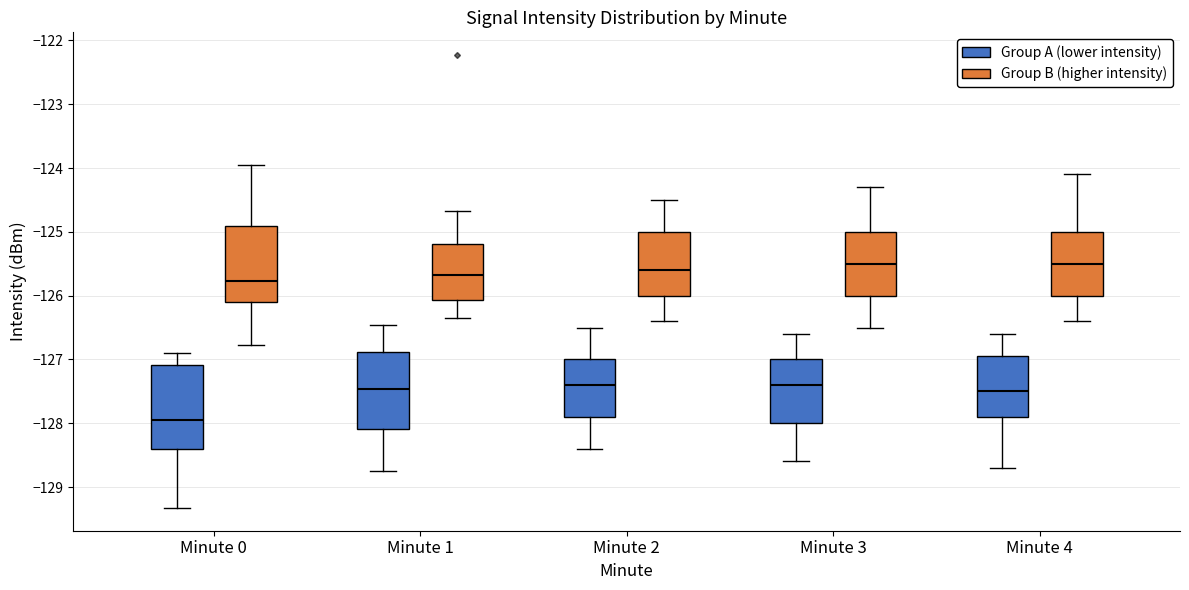

Where does the median line of the box for Minute 1 (Group B (higher intensity)) sit on the y-axis? The values are not printed on the chart, so give them approximately, as read against the axis.

-125.7